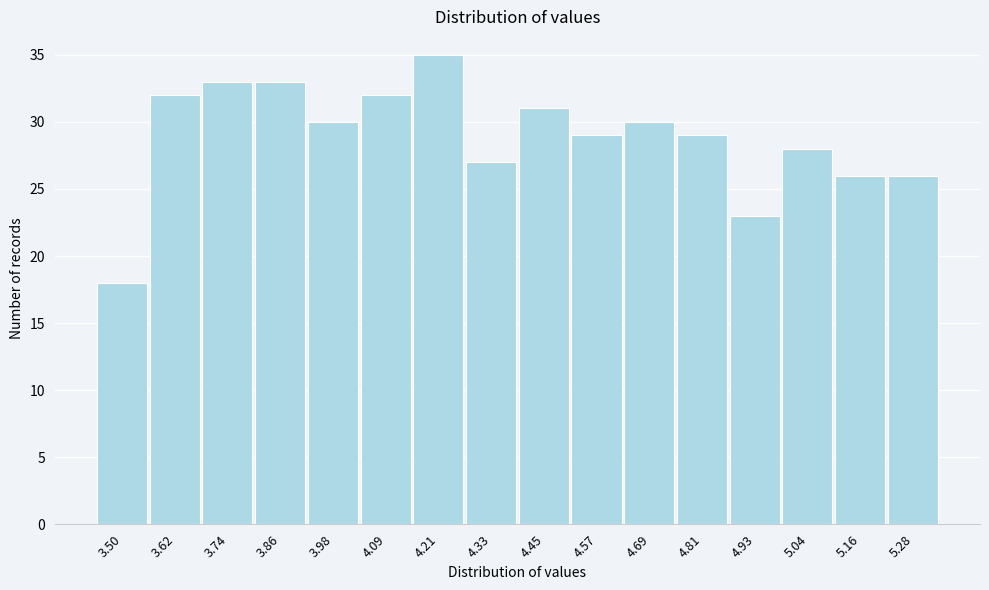

Reading right to left, transcribe all the data shown in this chart.

5.28=26	5.16=26	5.04=28	4.93=23	4.81=29	4.69=30	4.57=29	4.45=31	4.33=27	4.21=35	4.09=32	3.98=30	3.86=33	3.74=33	3.62=32	3.50=18